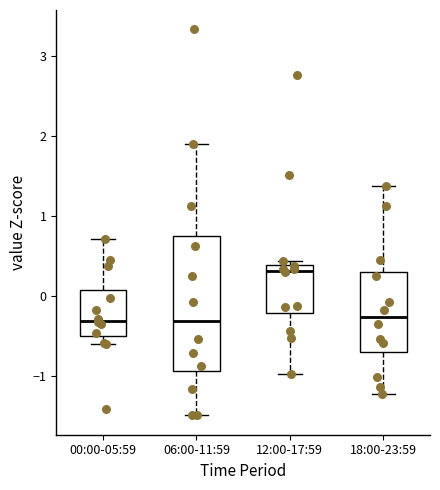

Where is the upper edge of the box for 00:00-05:59 on the y-axis? The values are not printed on the chart, so give them approximately, as read against the axis.

0.1